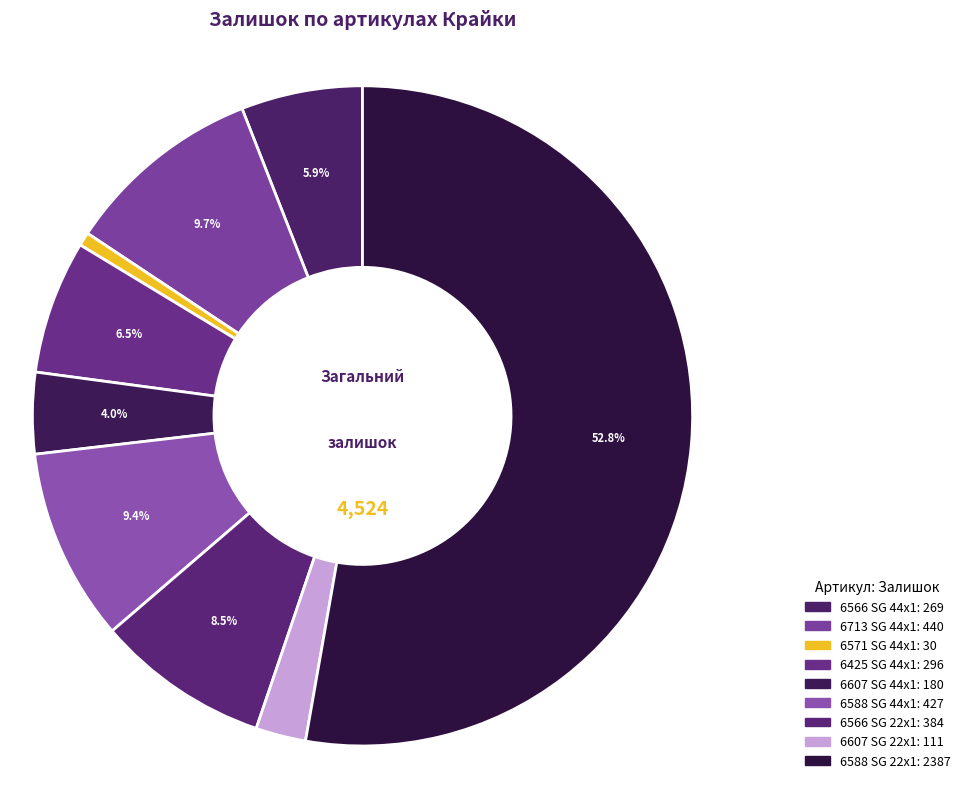

What is the change in value from 6566 SG 44x1 to 6425 SG 44x1?

+27